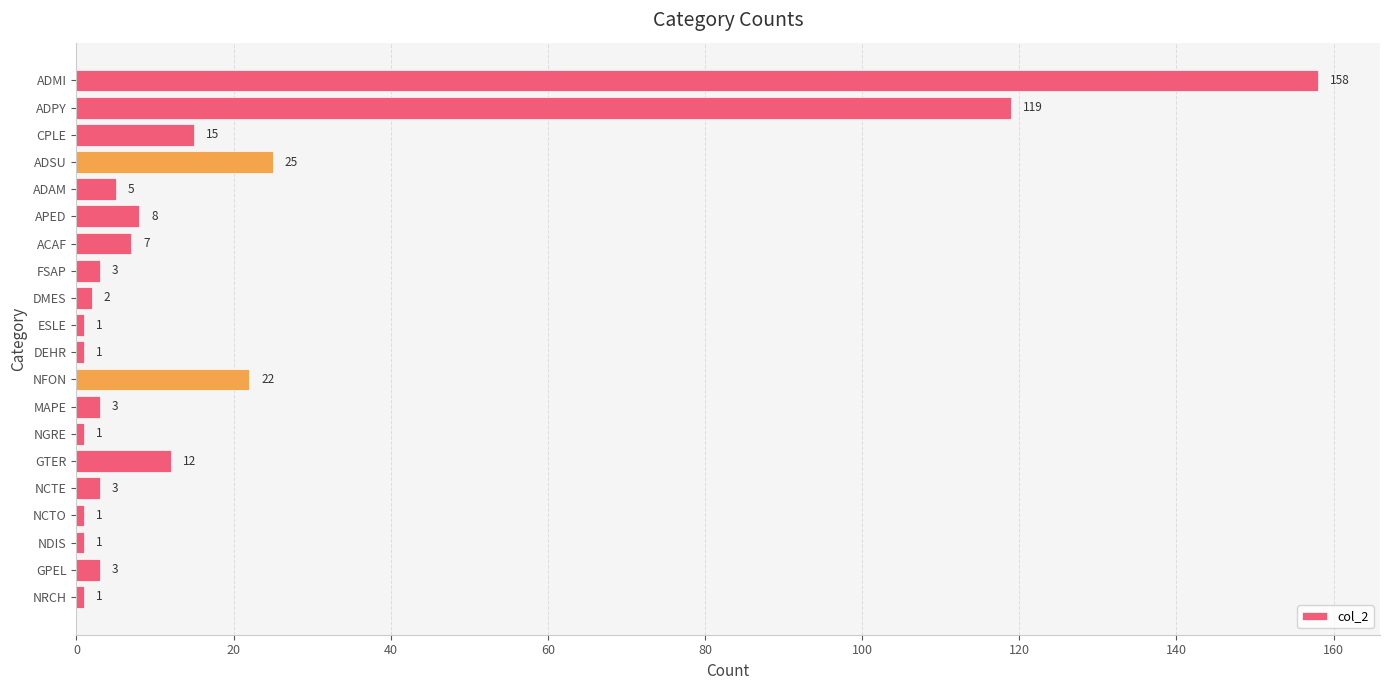

What is the average value?

20